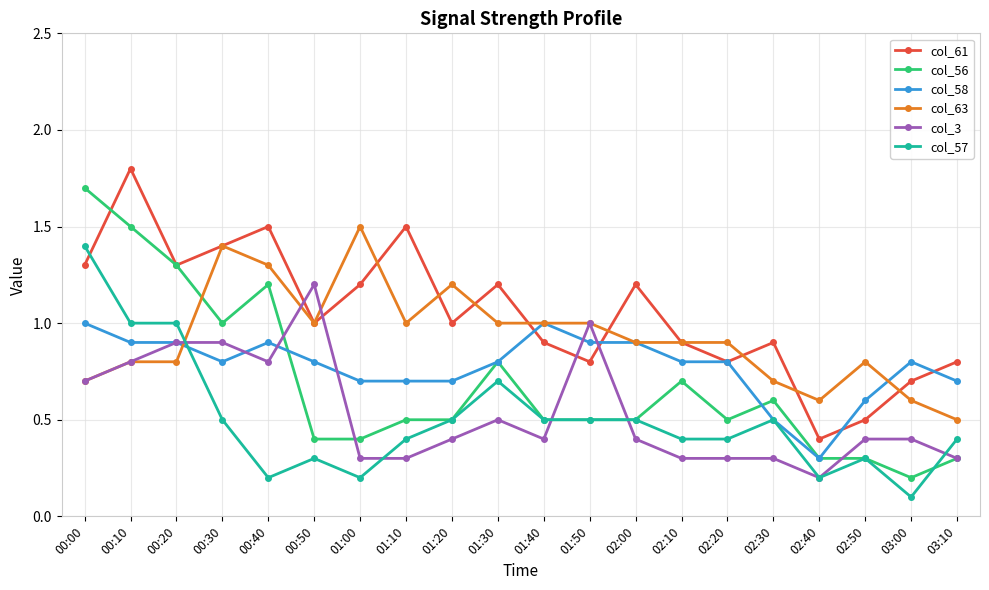

What is the greatest value displayed?

1.8